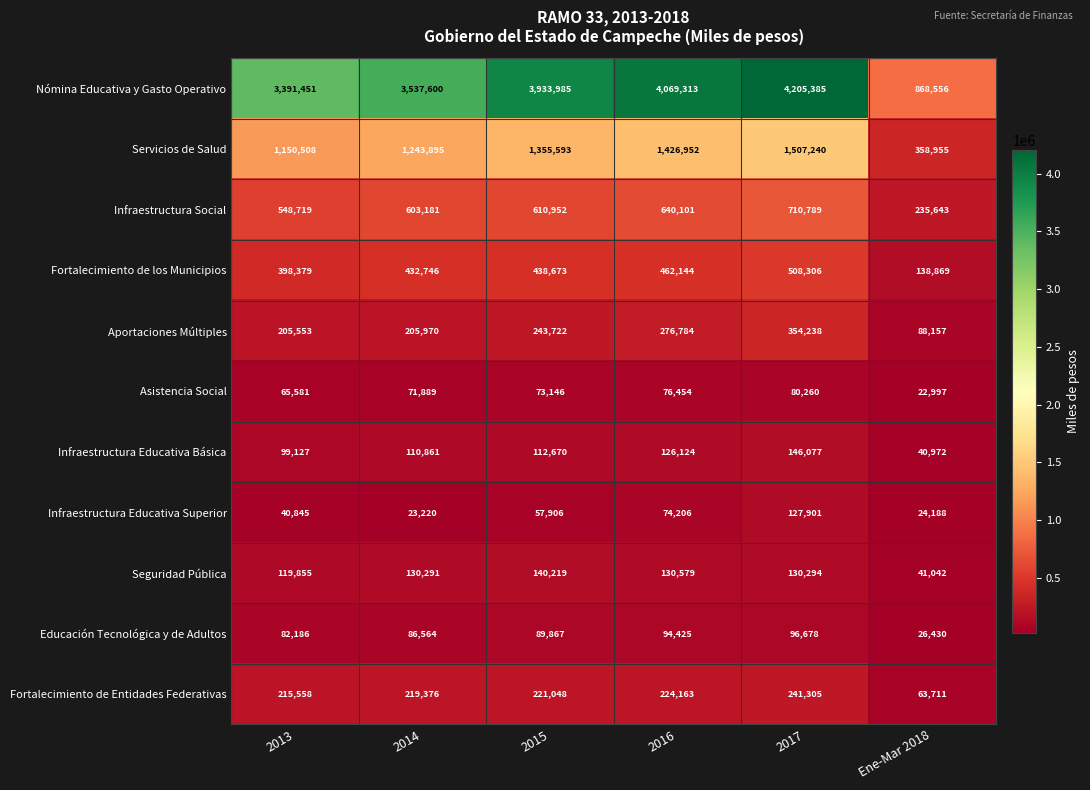

Which category has the lowest value across all series?

Ene-Mar 2018